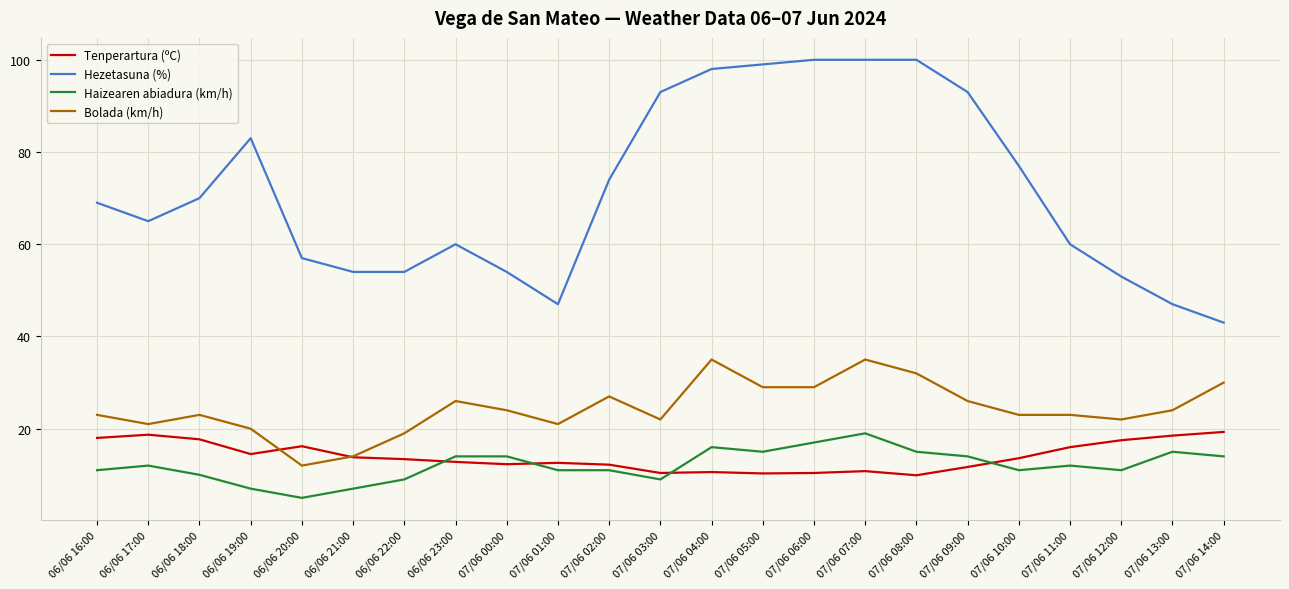

The Haizearen abiadura (km/h) series shows 9.0 at 07/06 03:00. True or false?

True